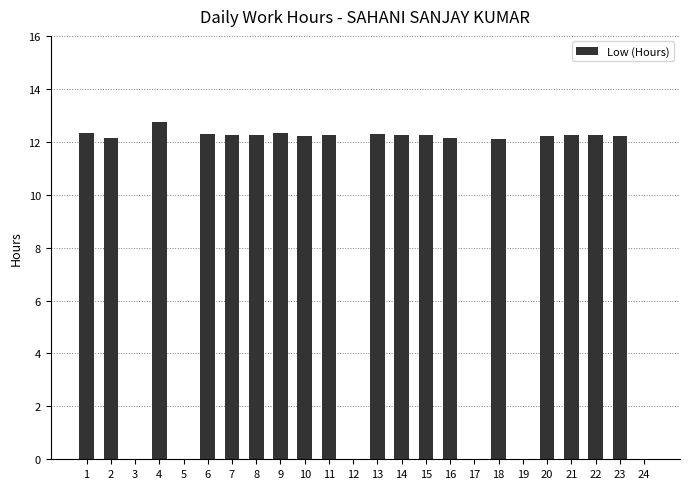

At which label does the data first exceed 12?

1